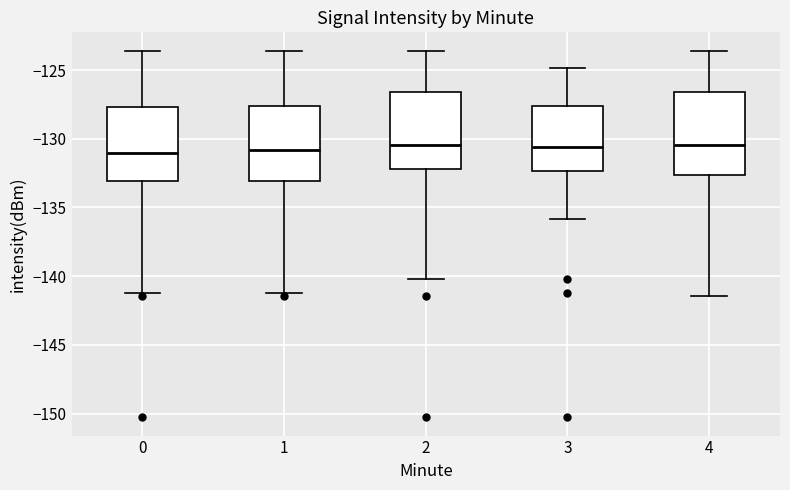

Reading left to right, transcribe this box plot: for each box, give where its median line is, the range the box spans, and where its two whiskers end, as read against the y-axis. The values are not printed on the chart, so give them approximately, as read against the axis.

0: median -131.0, box -133.0 to -127.5, whiskers -141.0 to -123.5
1: median -131.0, box -133.0 to -127.5, whiskers -141.0 to -123.5
2: median -130.5, box -132.0 to -126.5, whiskers -140.0 to -123.5
3: median -130.5, box -132.5 to -127.5, whiskers -136.0 to -125.0
4: median -130.5, box -132.5 to -126.5, whiskers -141.5 to -123.5